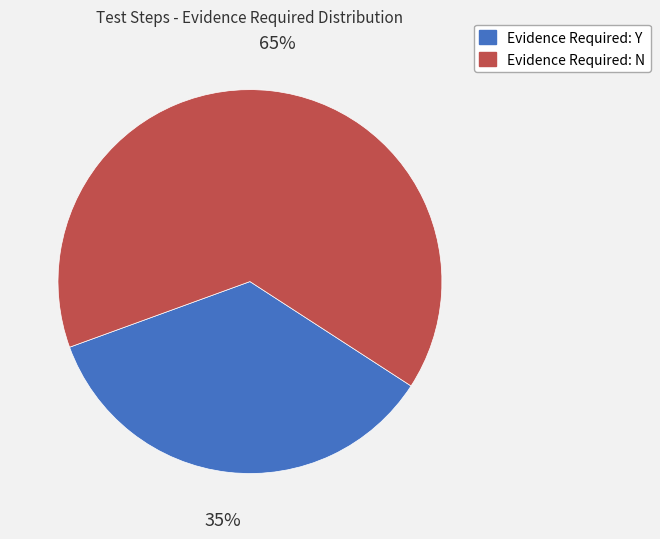

To the nearest percent, what is the average slice percentage?

50%